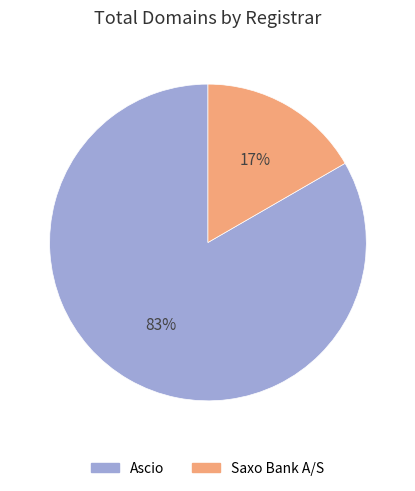

Is Ascio the majority of the pie?

Yes